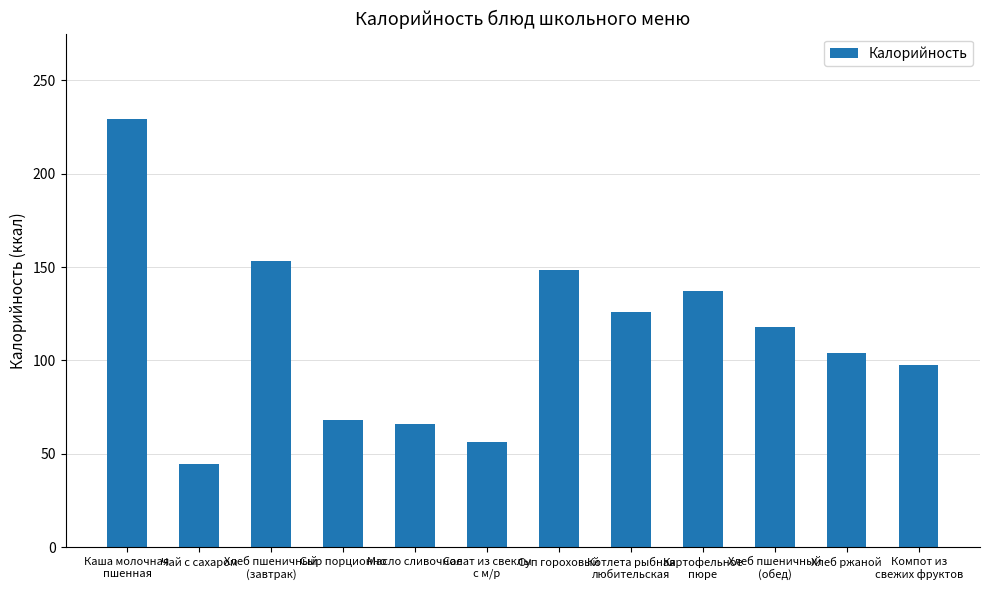

What is the average value?

112.4